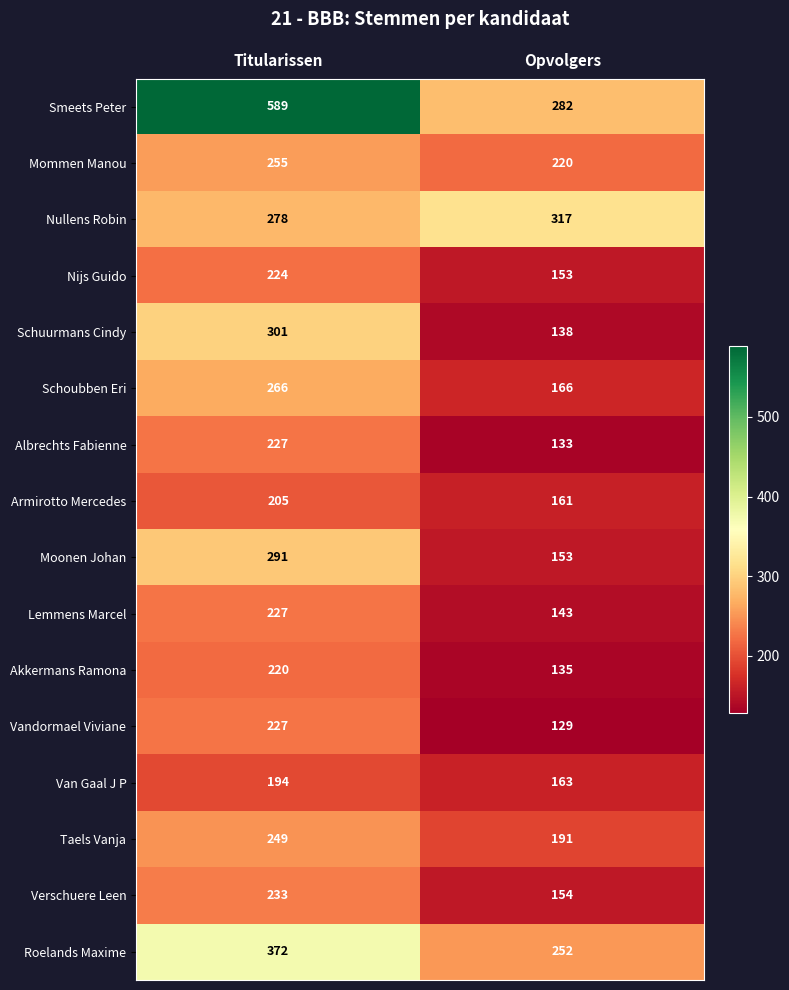

What is the approximate value of Roelands Maxime at Opvolgers?

252